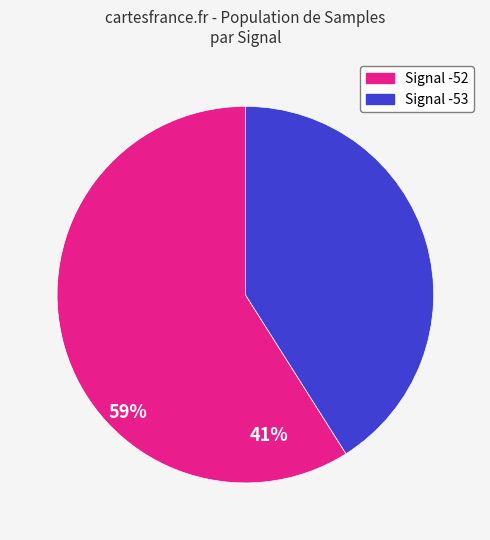

Count the number of slices in the pie.

2